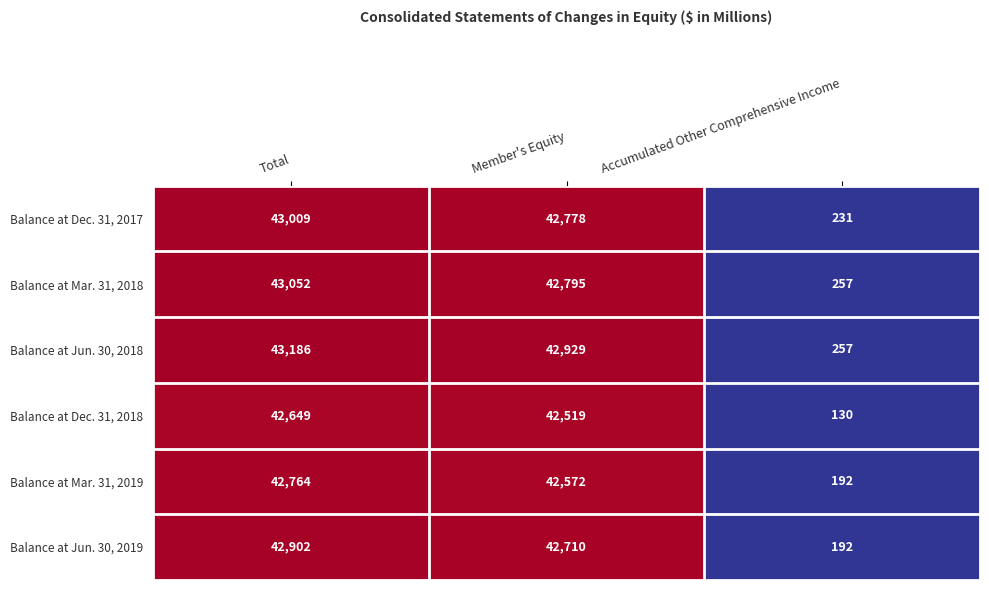

The value of Balance at Dec. 31, 2018 at Total is 42649. True or false?

True